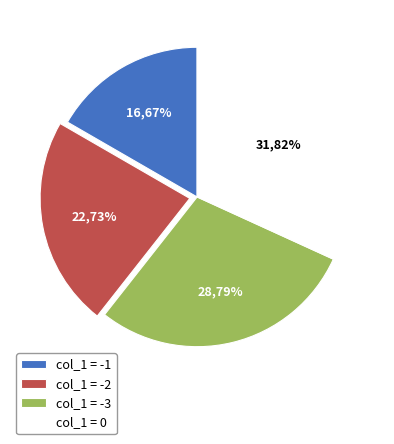

To the nearest percent, what is the combined percentage of -1 and 0?

48%